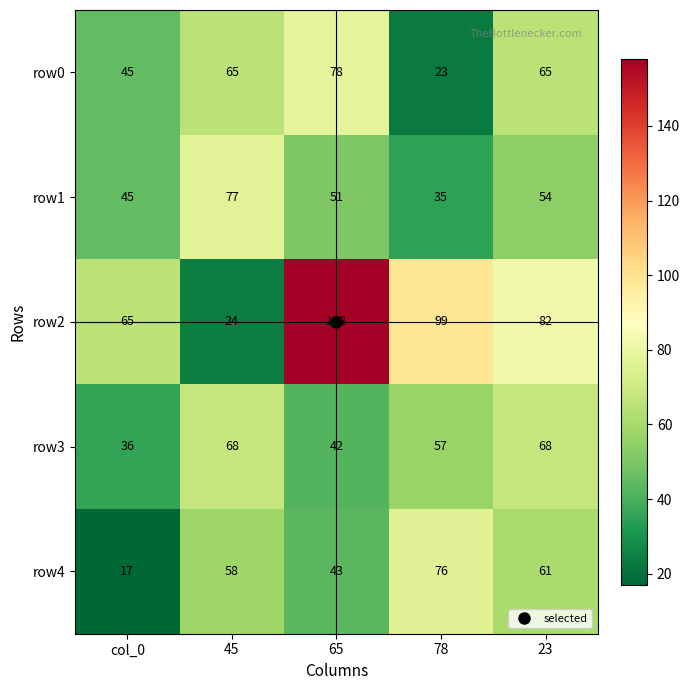

Between col_0 and 78, which series saw the biggest shift?

row4